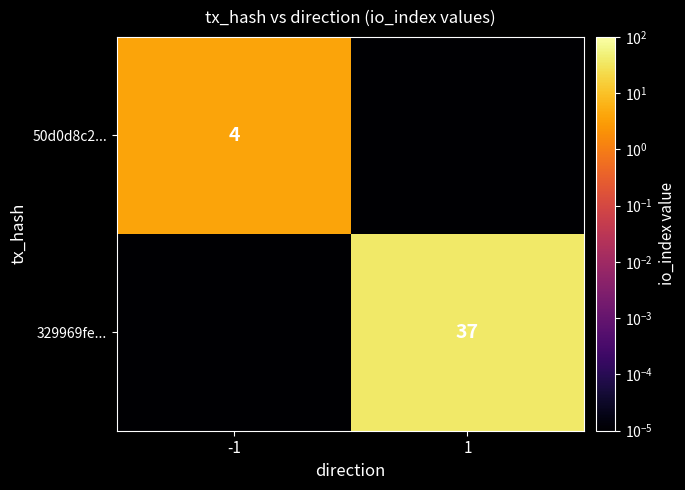

The value of 329969fe... at 1 is 37.0. True or false?

True